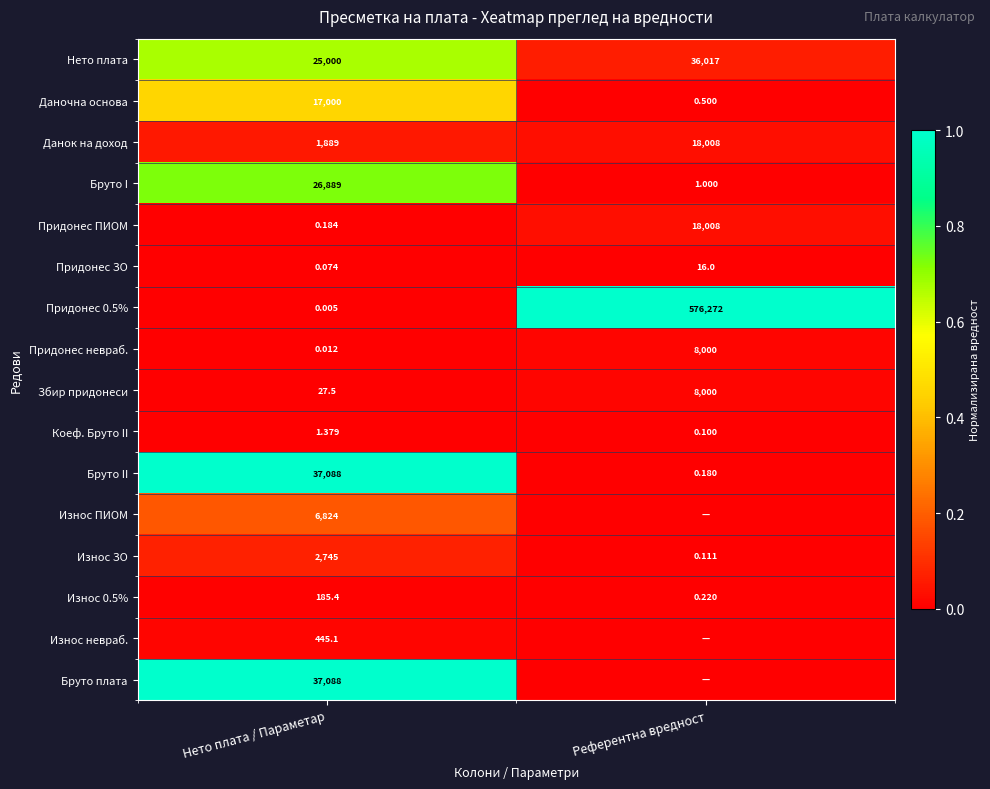

True or false: Збир придонеси has a value of 0.0 at Нето плата / Параметар.

False